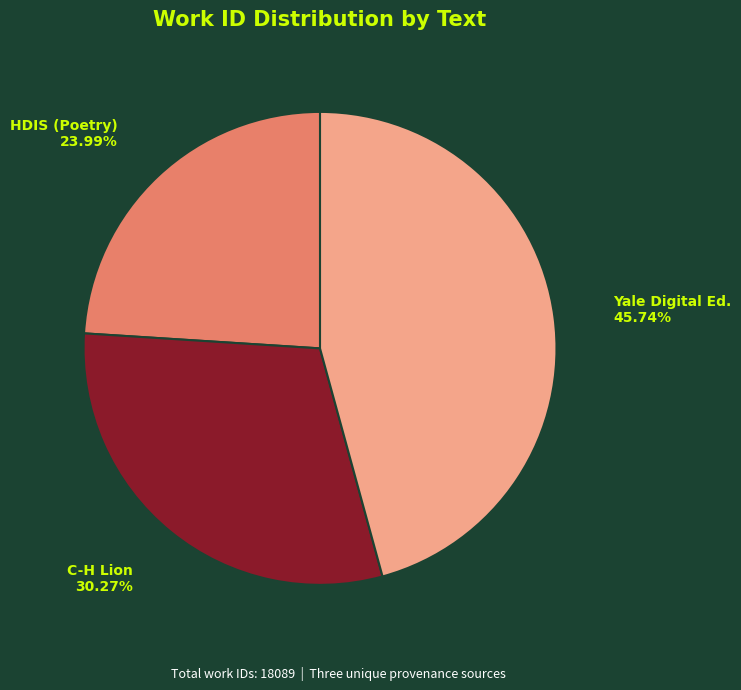

Is Yale Digital Ed. the majority of the pie?

No